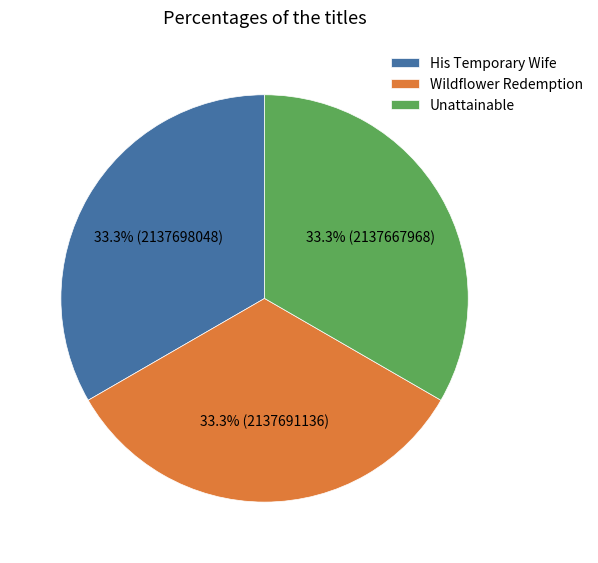

Approximately how many times larger is the value at His Temporary Wife compared to Unattainable?

1.0